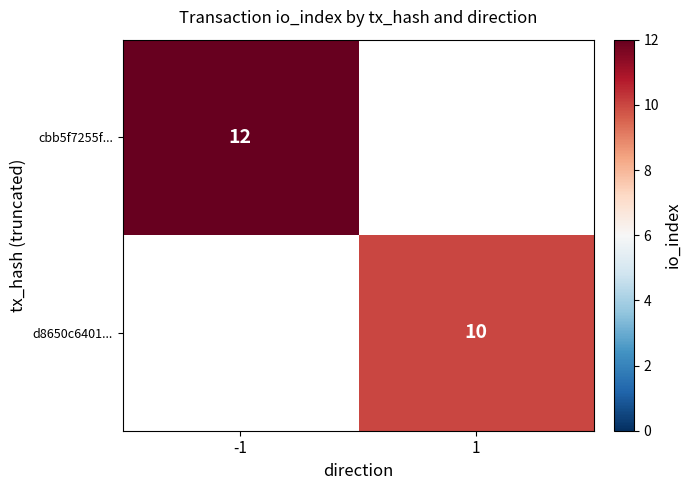

True or false: cbb5f7255f... has a value of 12 at -1.

True